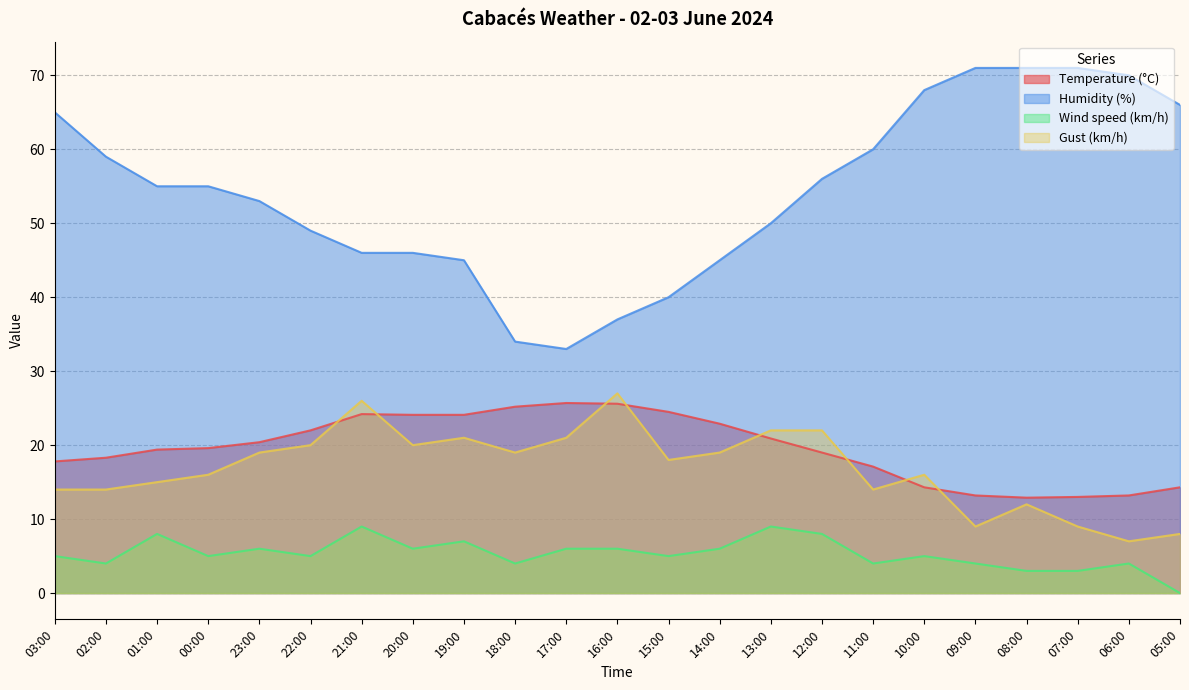

What is the sum of all Temperature (°C) values?

451.7